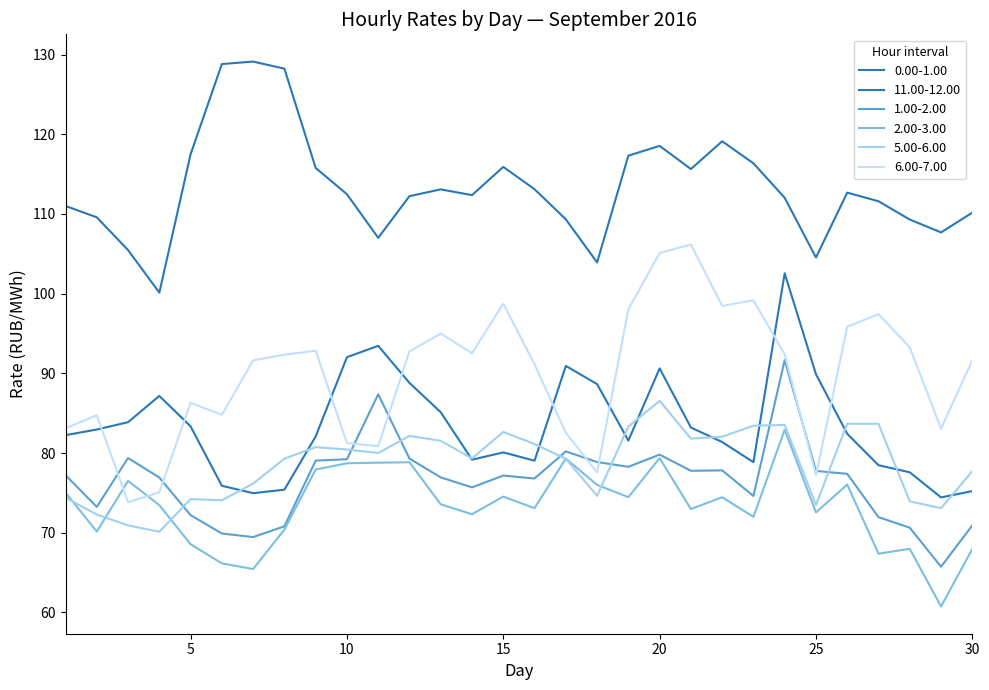

Is this an area chart (filled region under the line)?

No